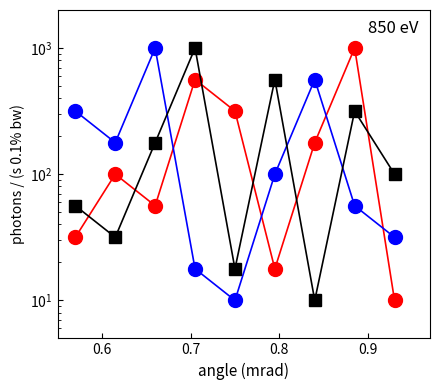

How many lines are shown in the chart?

3